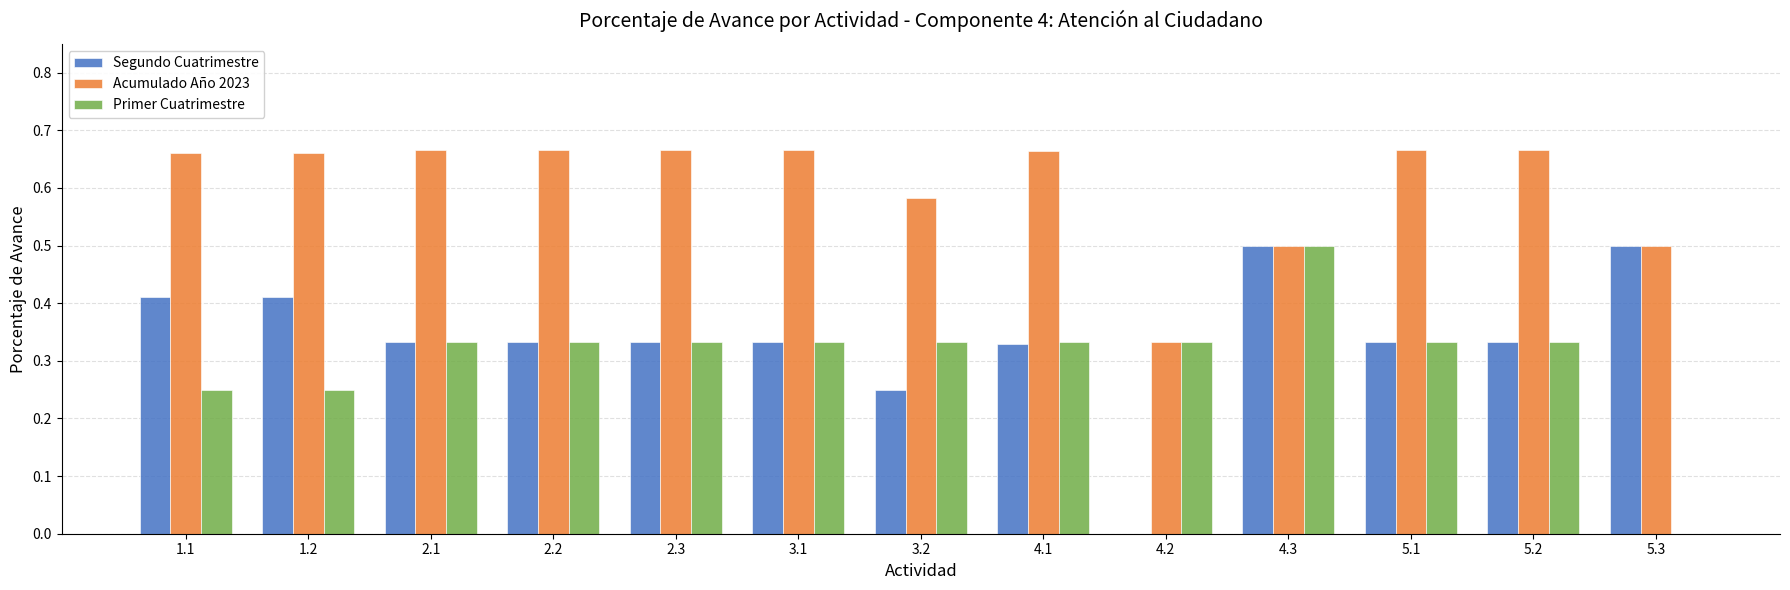

How many values in the Segundo Cuatrimestre series exceed 0?

12